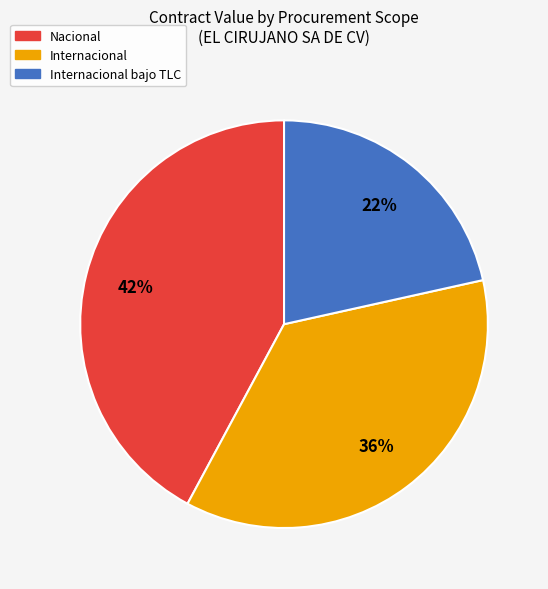

How many segments does this pie chart have?

3